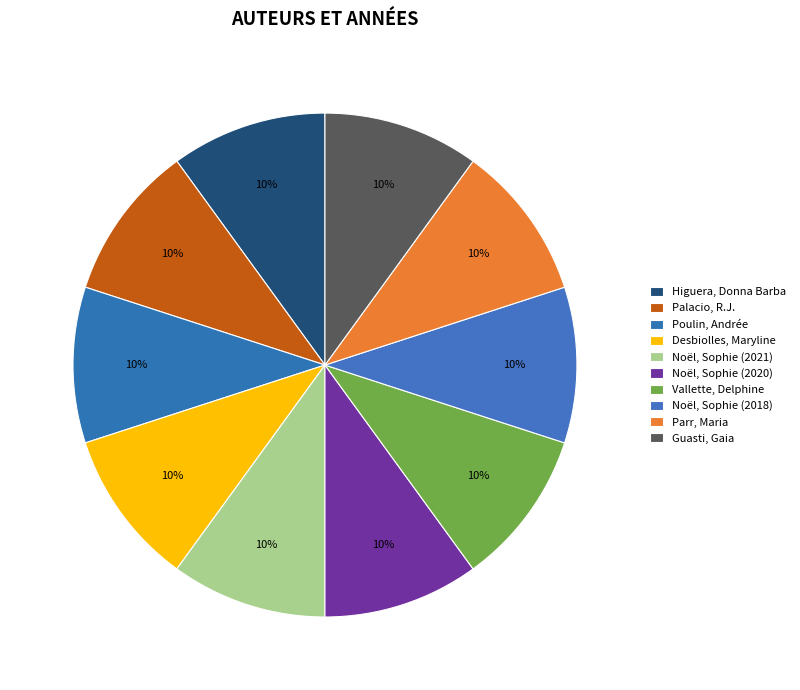

How many slices are in this pie chart?

10